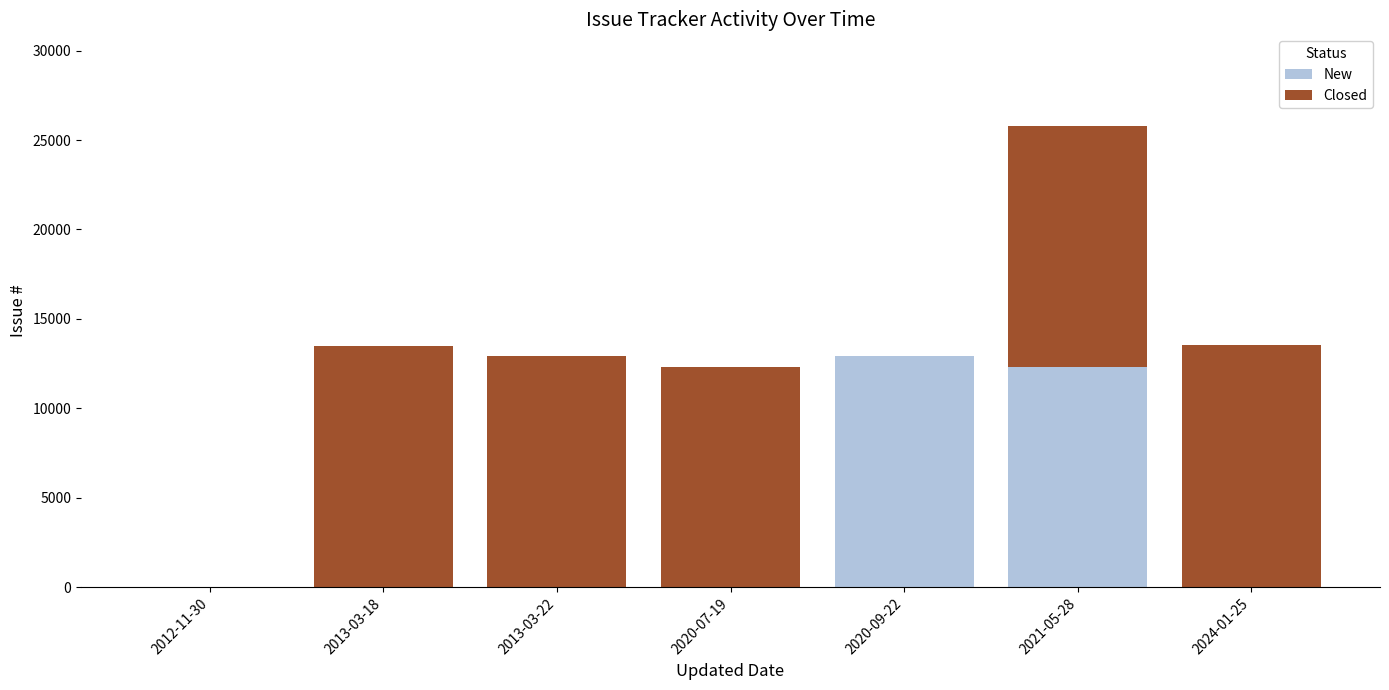

The New series shows 0 at 2020-07-19. True or false?

True